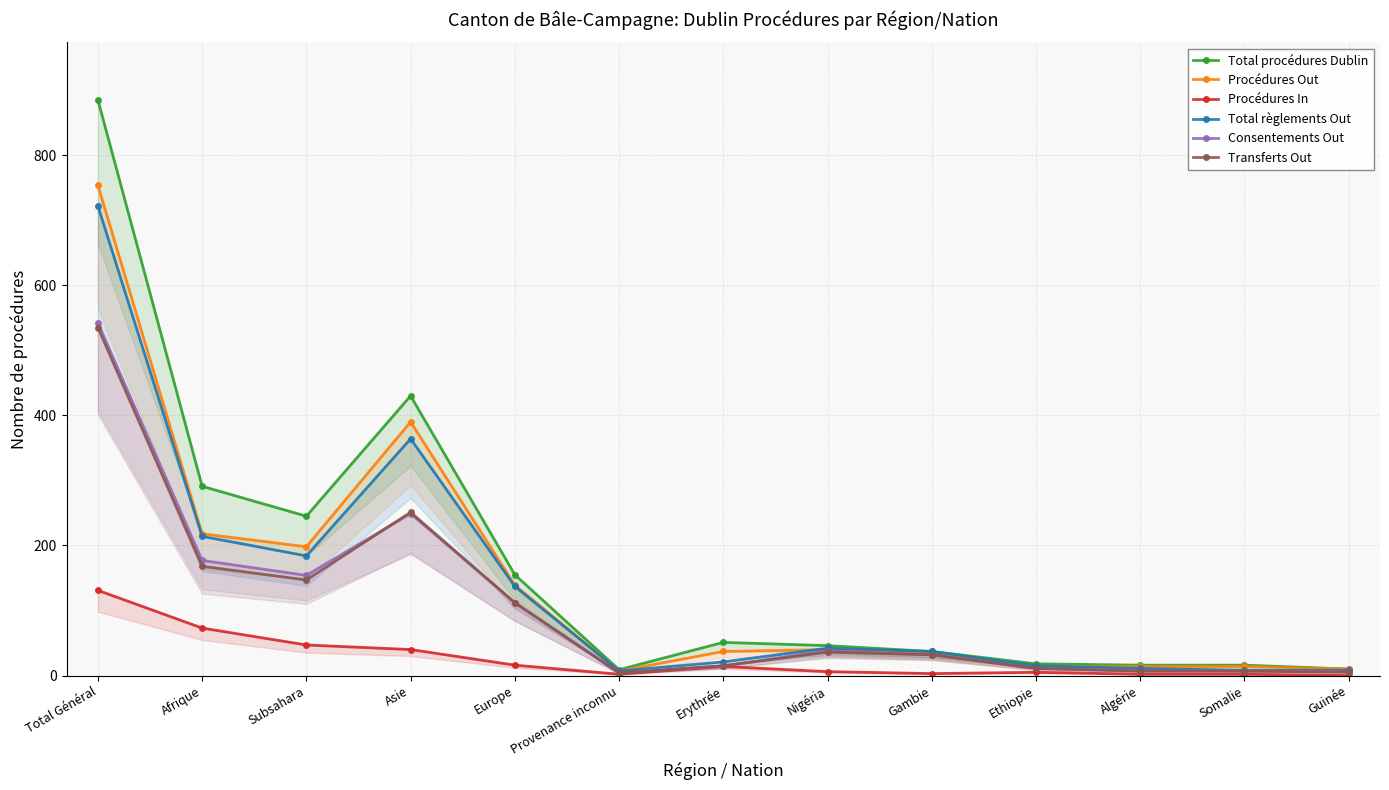

Rank the categories by Procédures Out value from lowest to highest.

Provenance inconnu, Guinée, Ethiopie, Algérie, Somalie, Gambie, Erythrée, Nigéria, Europe, Subsahara, Afrique, Asie, Total Général